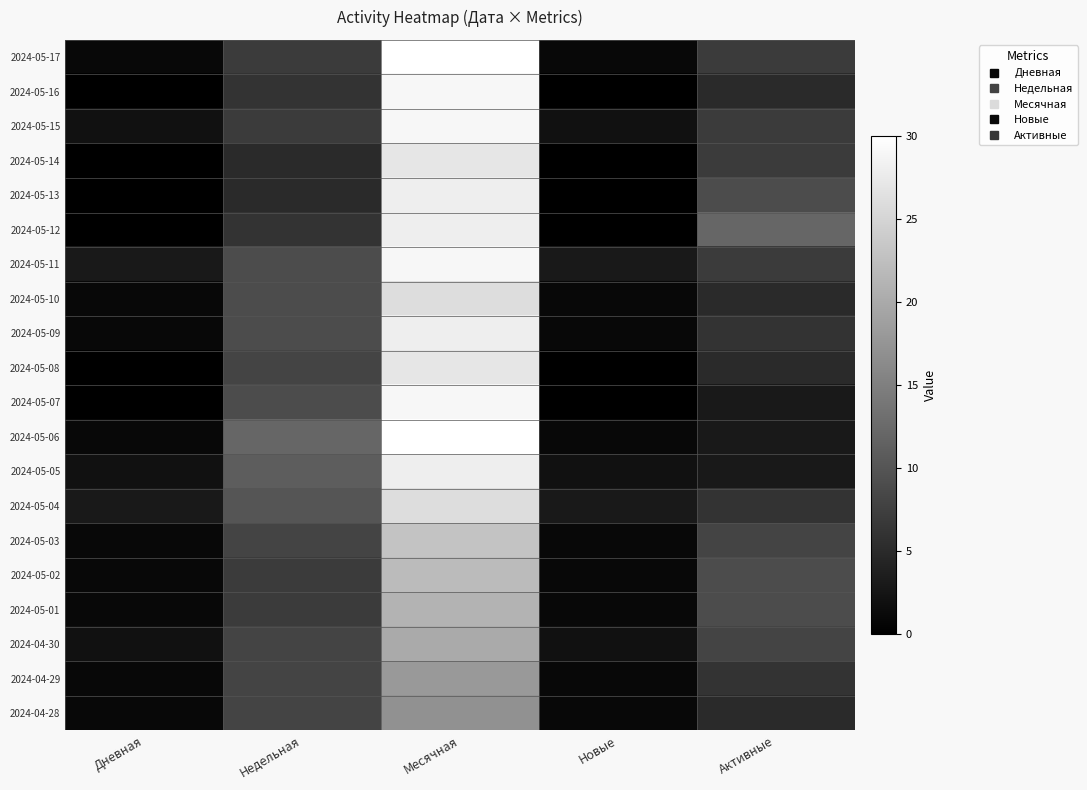

Between Недельная and Активные, which is larger?

Недельная